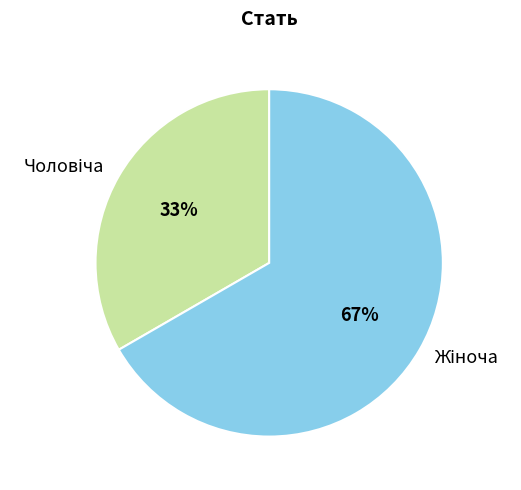

Is there any slice that represents more than half of the pie?

Yes